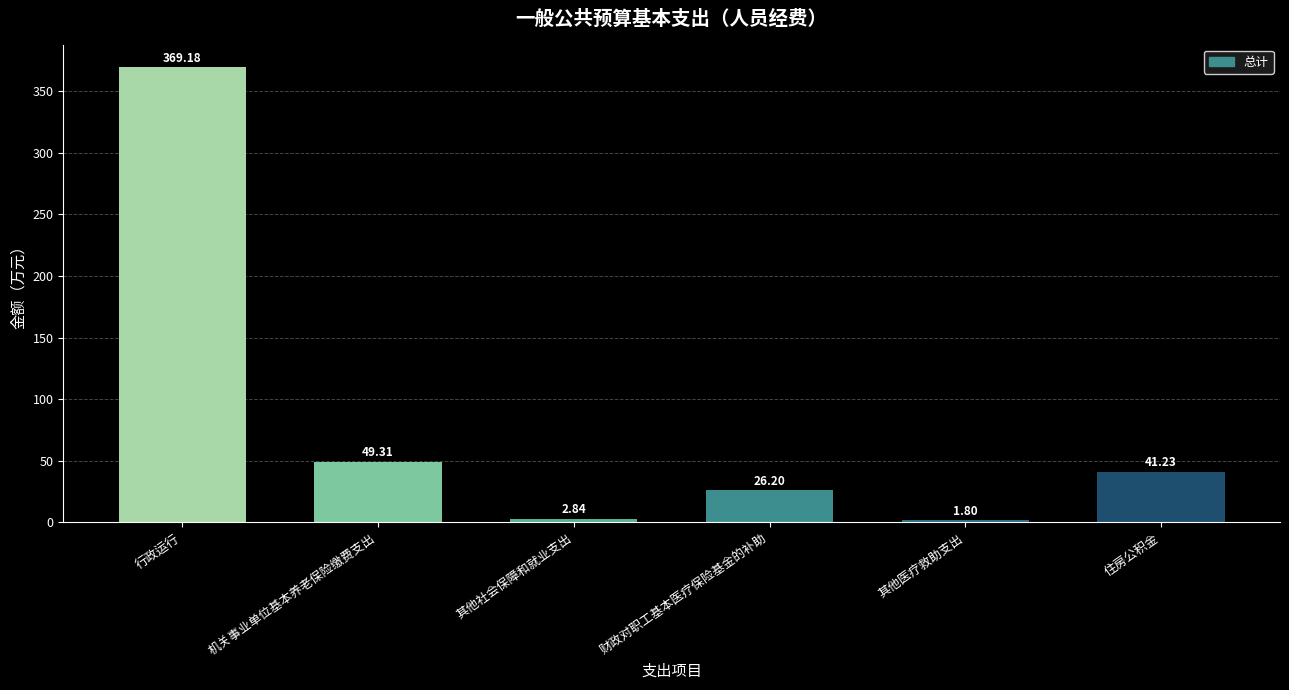

Rank the categories by value from lowest to highest.

其他医疗救助支出, 其他社会保障和就业支出, 财政对职工基本医疗保险基金的补助, 住房公积金, 机关事业单位基本养老保险缴费支出, 行政运行